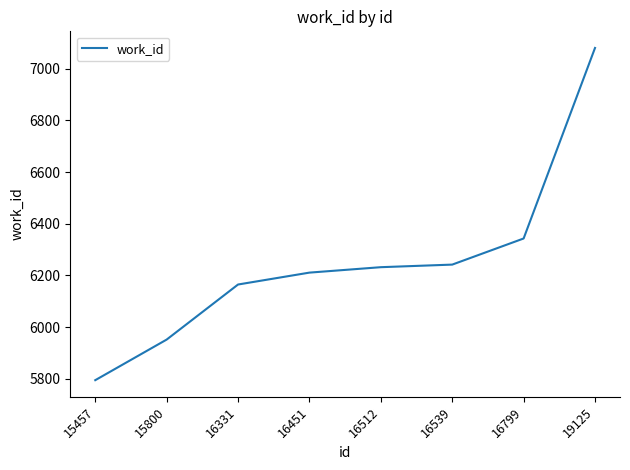

What is the change in value from 15457 to 15800?

+157